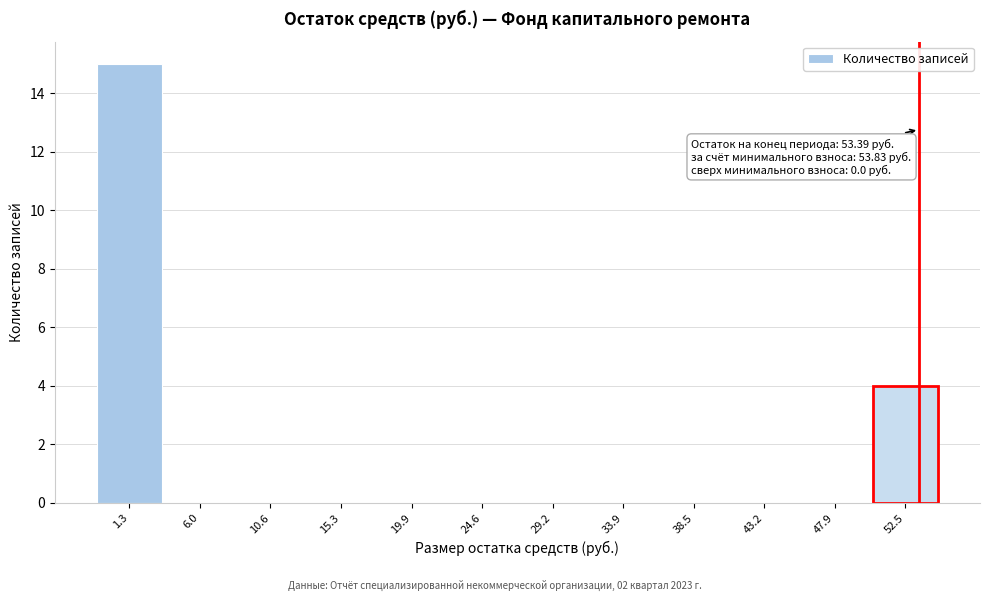

Which range on the x-axis has the tallest bar?

-1.0 to 3.5